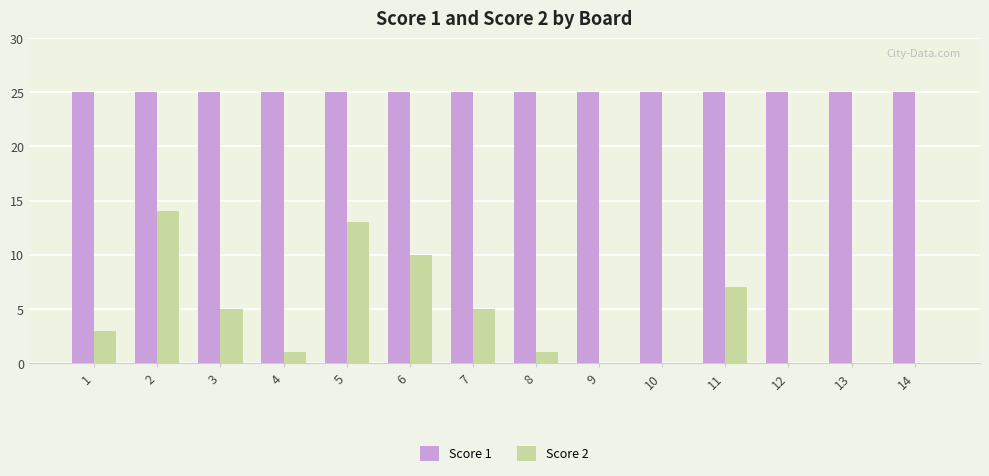

Is it true that Score 1 equals 35 at 12?

False